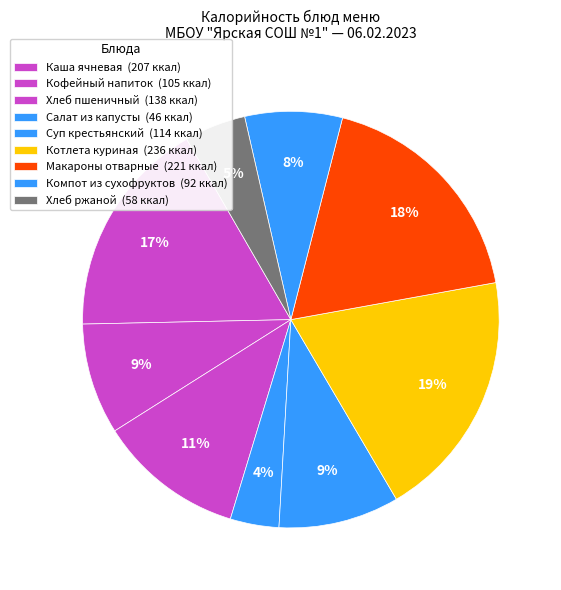

How many segments does this pie chart have?

9